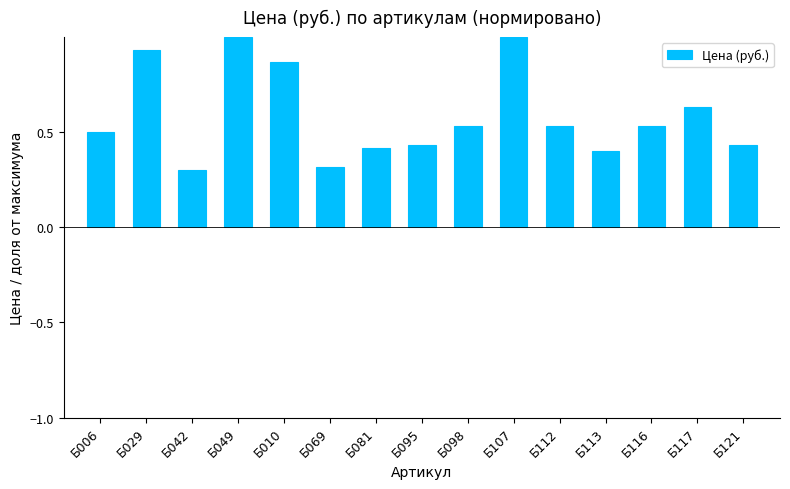

What is the maximum value shown in the chart?

1.0